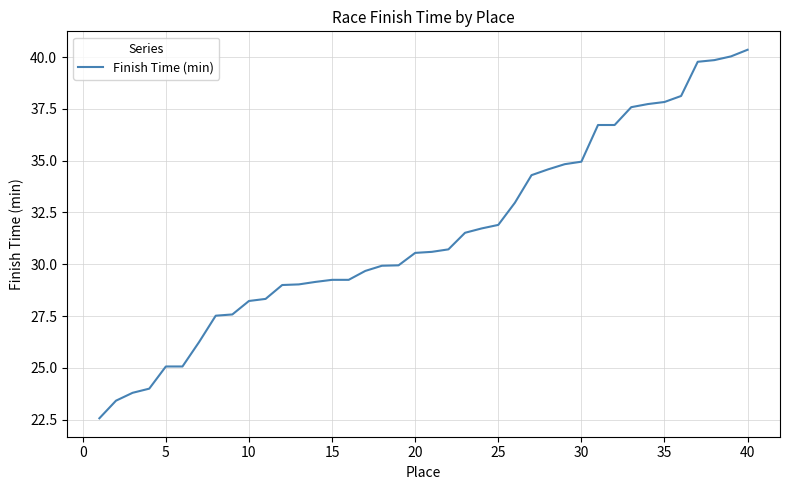

What is the smallest value displayed?

22.6